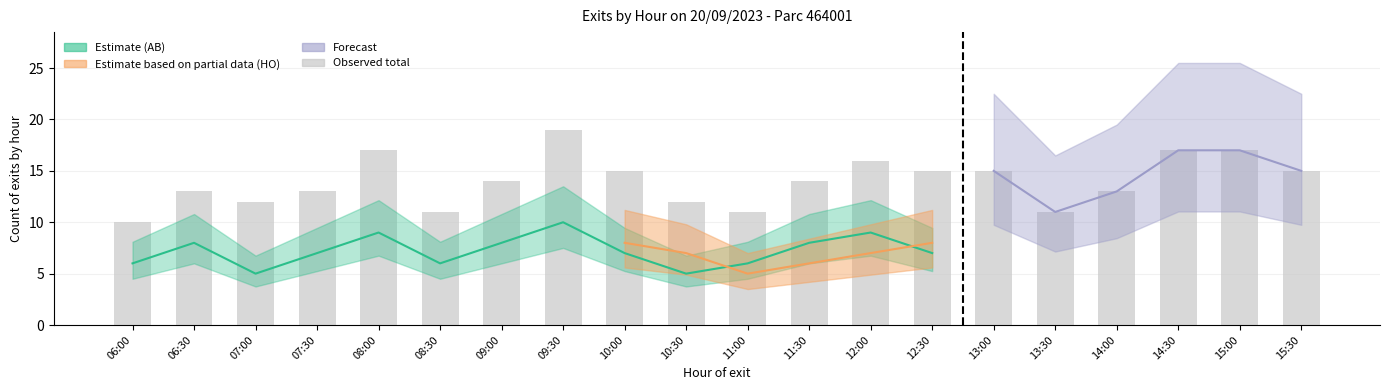

Rank the categories by value from lowest to highest.

06:00, 08:30, 11:00, 13:30, 07:00, 10:30, 06:30, 07:30, 14:00, 09:00, 11:30, 10:00, 12:30, 13:00, 15:30, 12:00, 08:00, 14:30, 15:00, 09:30